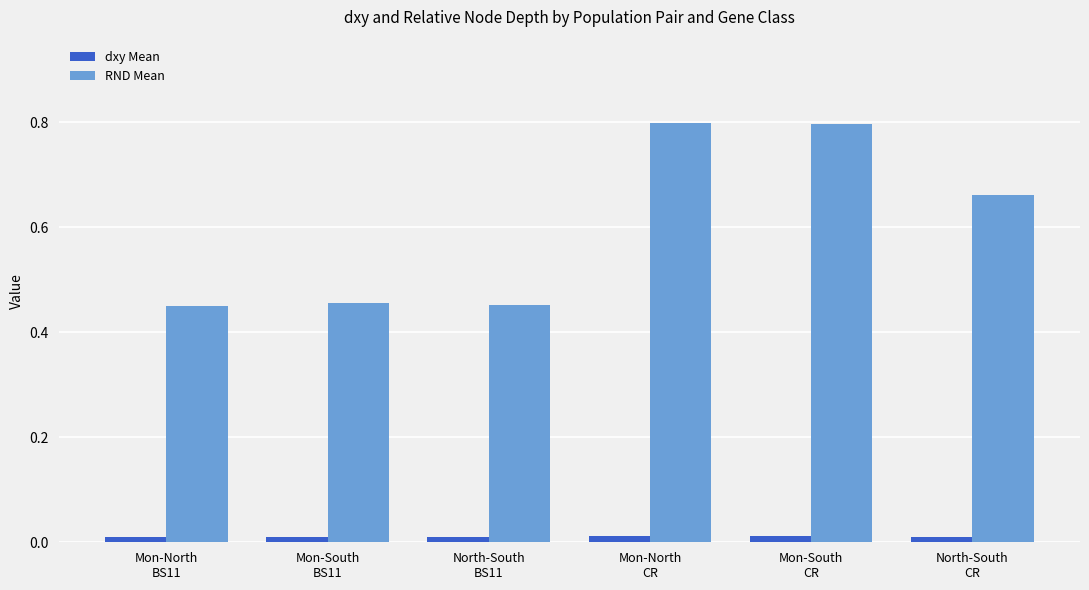

Which series has the largest range (max minus min)?

RND Mean